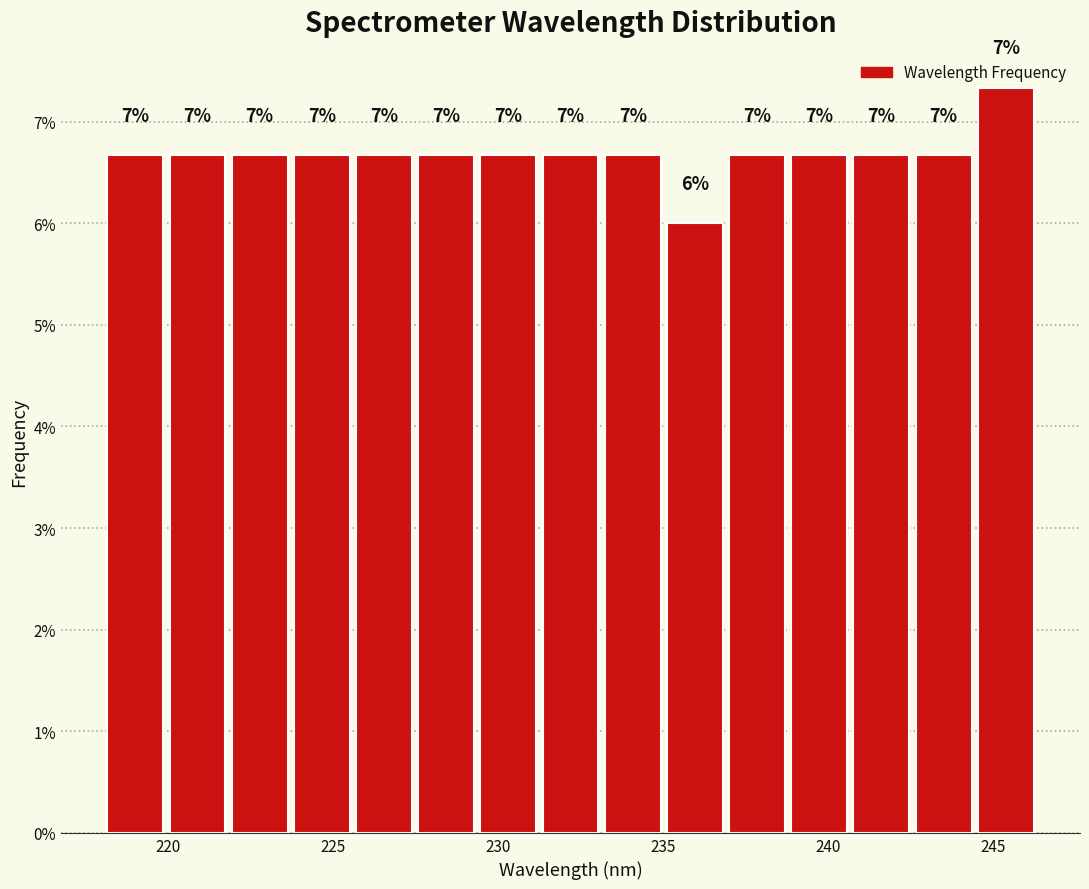

Read against the x-axis, roughly where is the centre of the tallest bar?

245.5